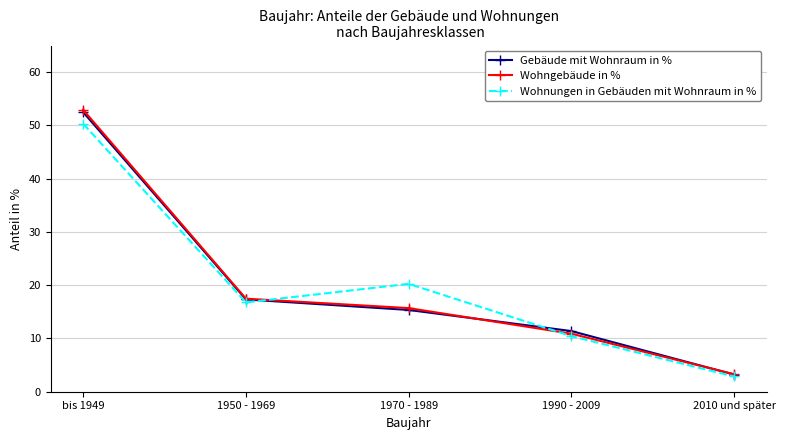

At which category does Wohnungen in Gebäuden mit Wohnraum in % reach its first local valley?

1950 - 1969